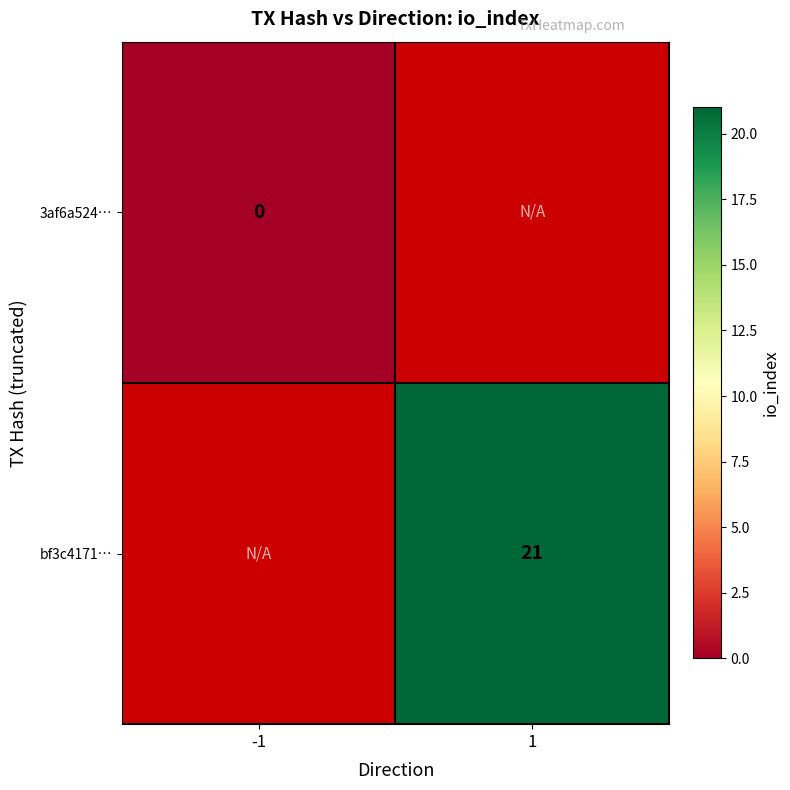

True or false: bf3c4171… has a value of 21 at 1.

True